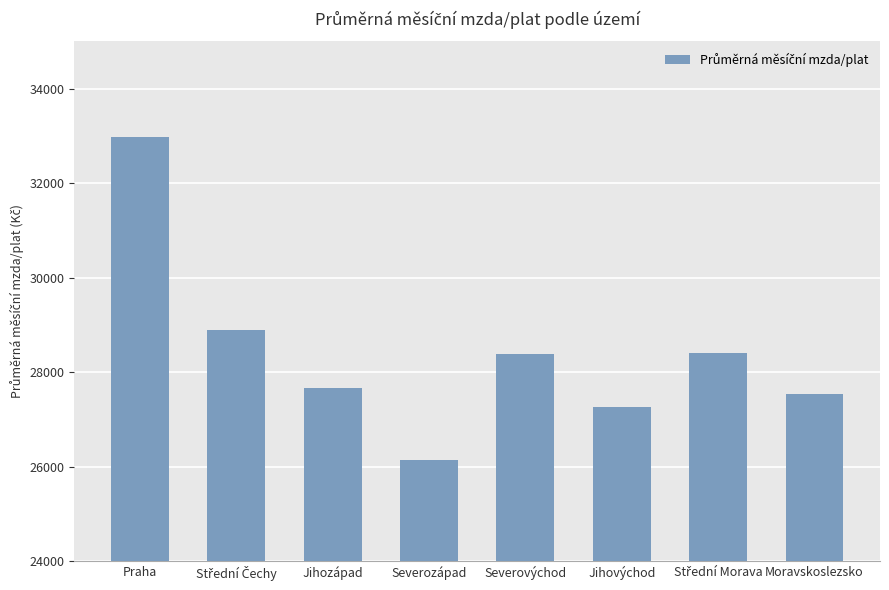

The value at Praha is 45480.4. True or false?

False